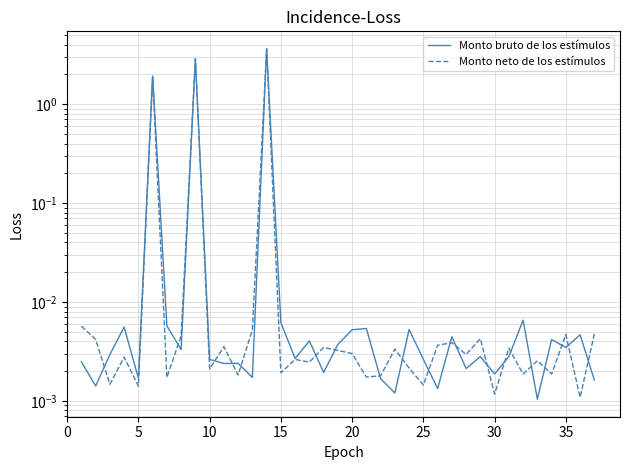

True or false: Monto bruto de los estímulos has more than 0 points higher than both neighbors.

True